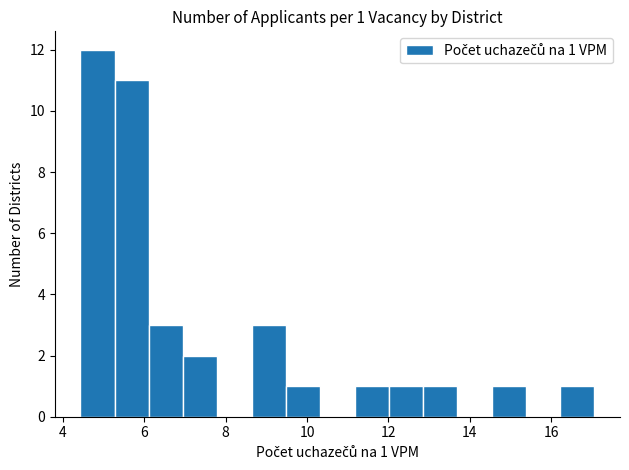

Over which range of the x-axis is the bar tallest?

4.4 to 5.2